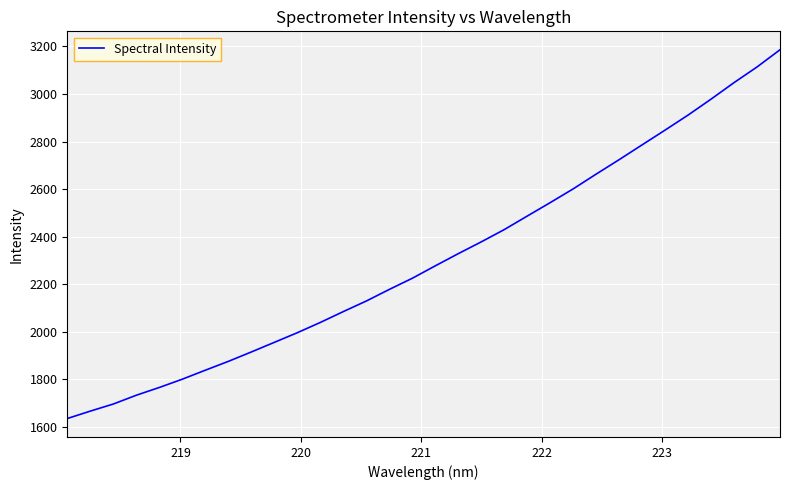

What is the difference between the maximum and minimum values?

1550.7